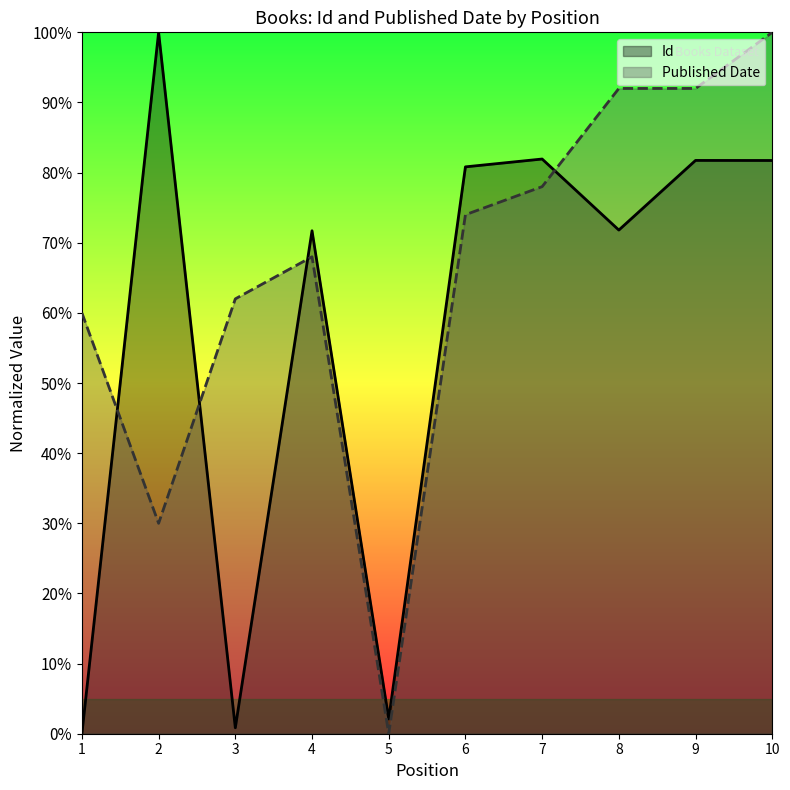

What is the sum of the Id values at 8 and 4?

143.5